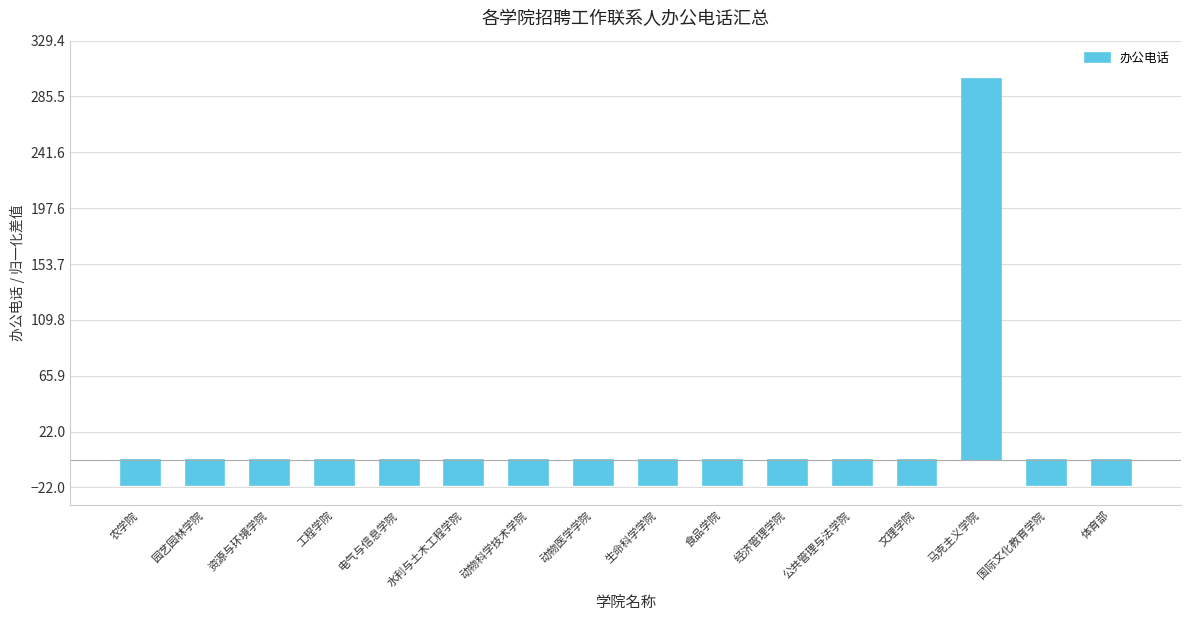

Count the number of values greater than -19.

1